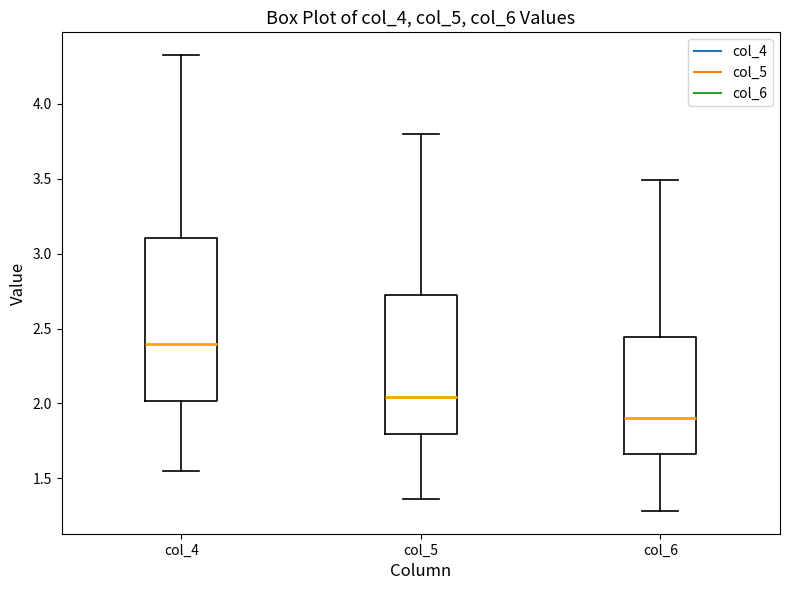

Which box has the highest median line?

col_4